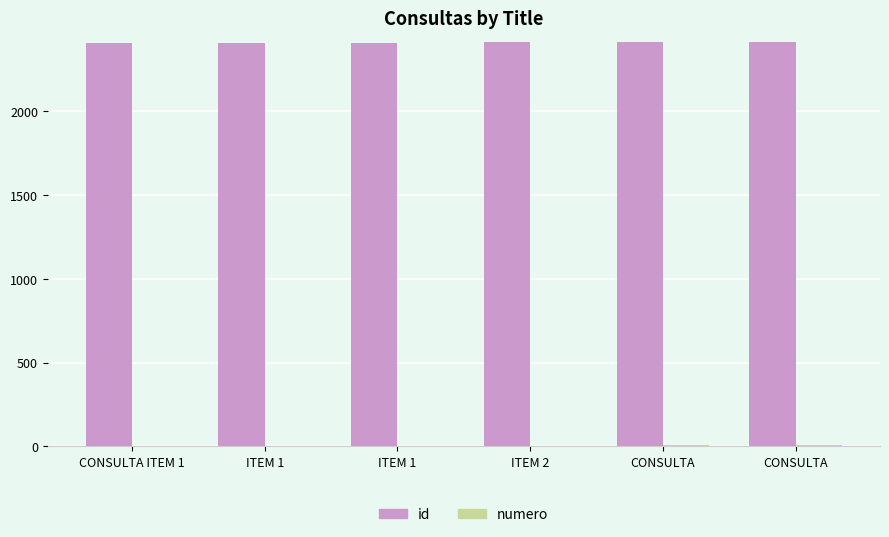

Reading left to right, extract all data points from this chart.

id: 2408	2409	2410	2411	2412	2413
numero: 1	2	3	4	5	6